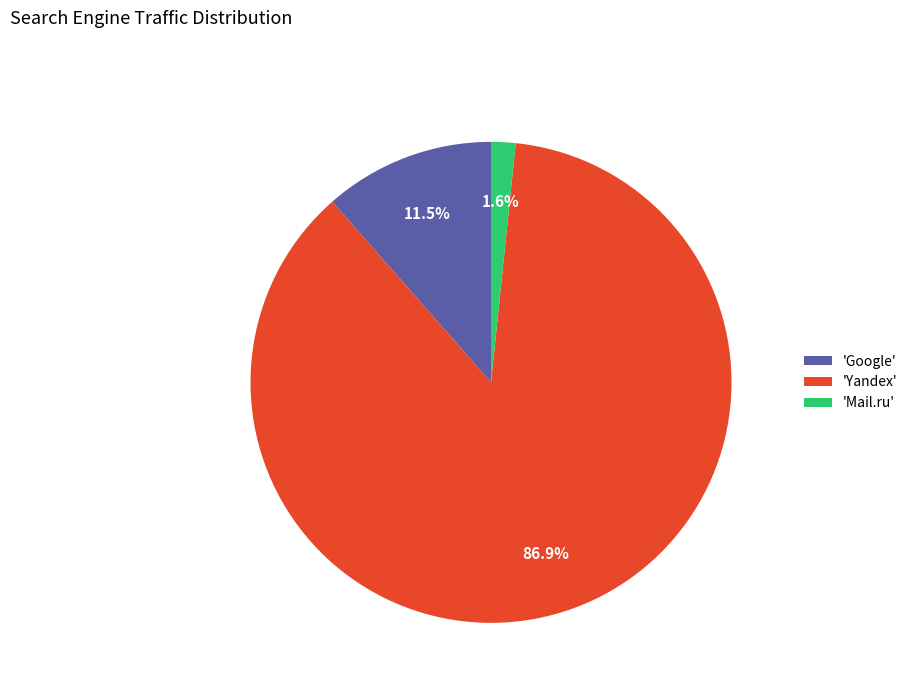

Rank the categories by value from highest to lowest.

'Yandex', 'Google', 'Mail.ru'